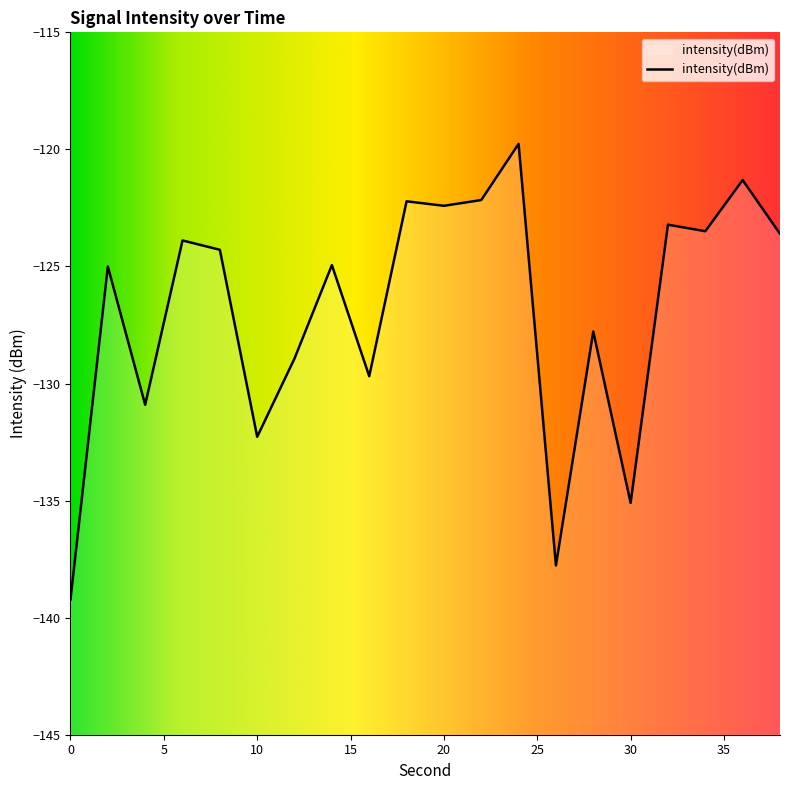

Rank the categories by value from lowest to highest.

0, 26, 30, 10, 4, 16, 12, 28, 2, 14, 8, 6, 38, 34, 32, 20, 18, 22, 36, 24